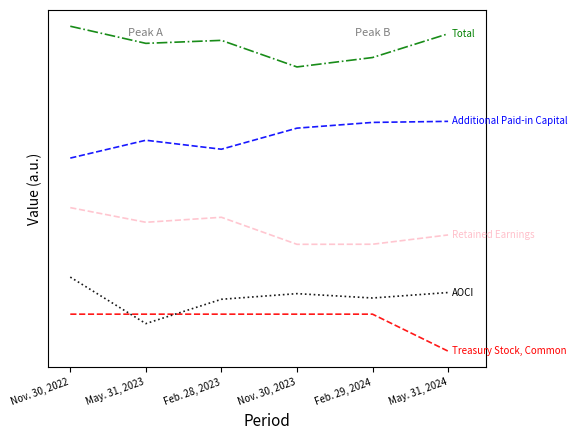

What is the smallest value displayed?

-6708.2